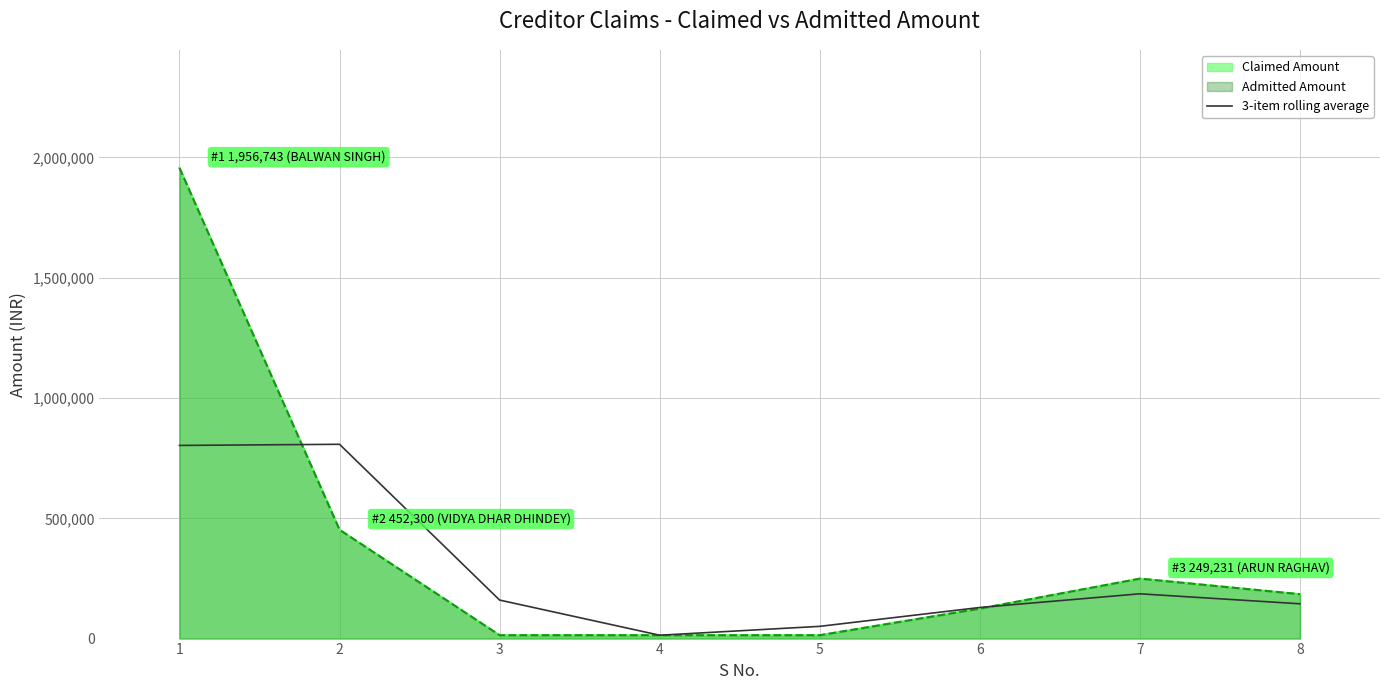

Approximately how many times larger is the value at 4 compared to 6?

0.1